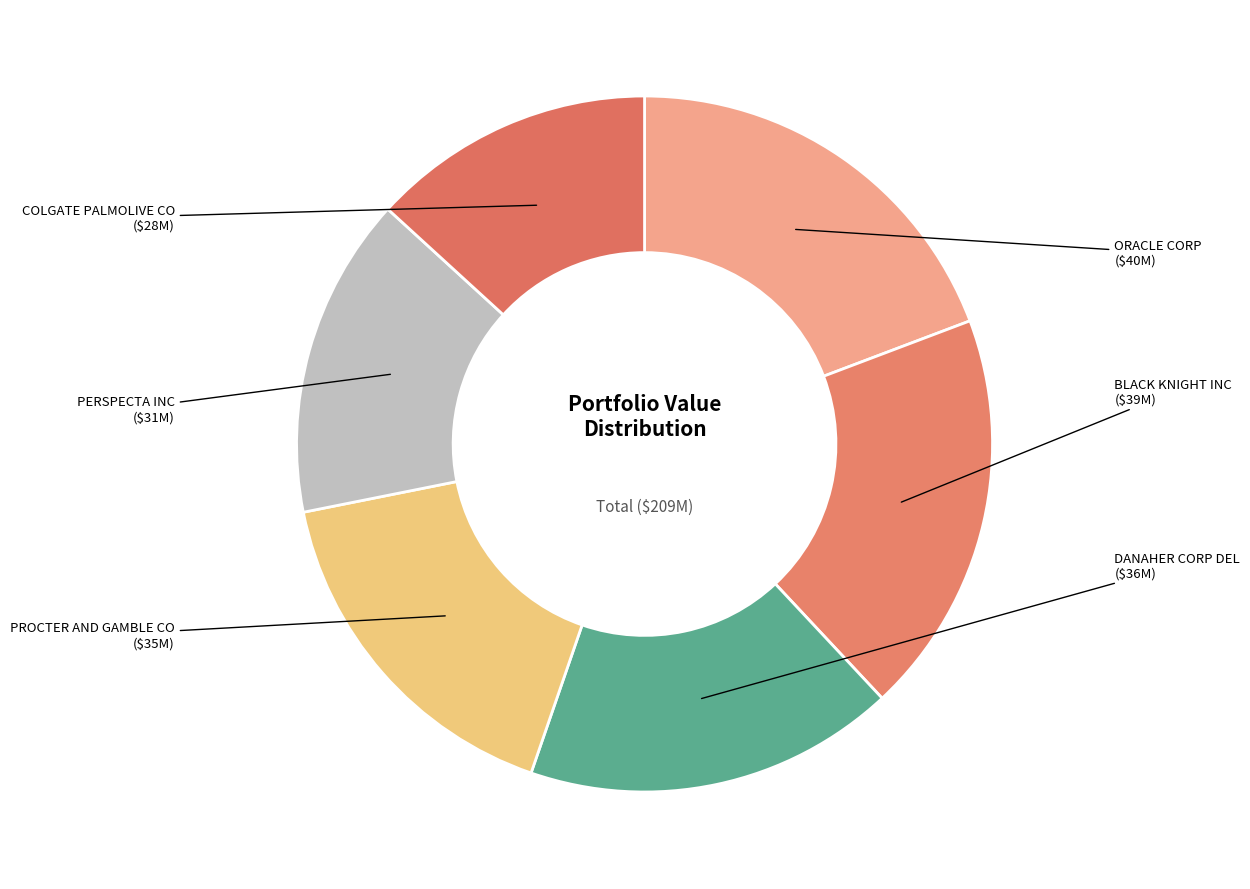

Count the number of slices in the pie.

6